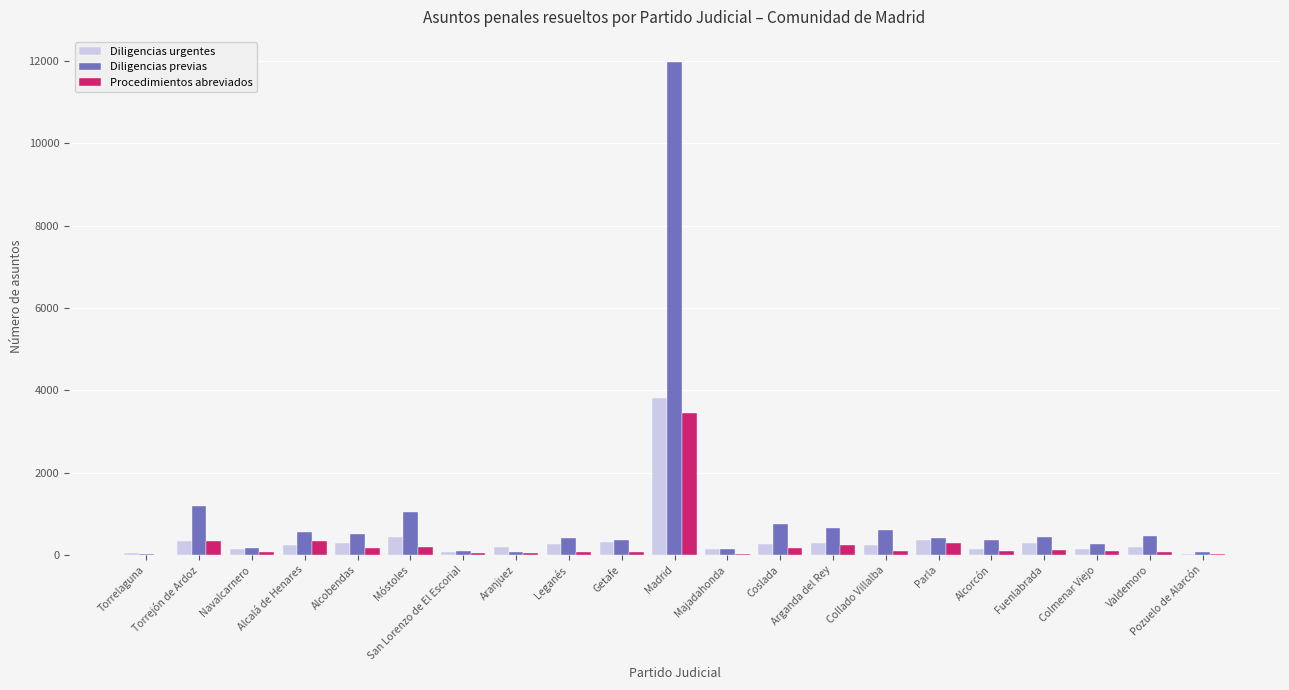

How many groups of bars are there?

21